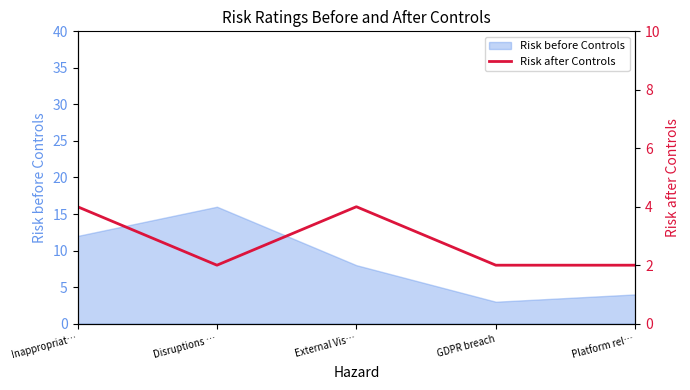

Rank the categories by Risk before Controls value from highest to lowest.

Disruptions …, Inappropriat…, External Vis…, Platform rel…, GDPR breach